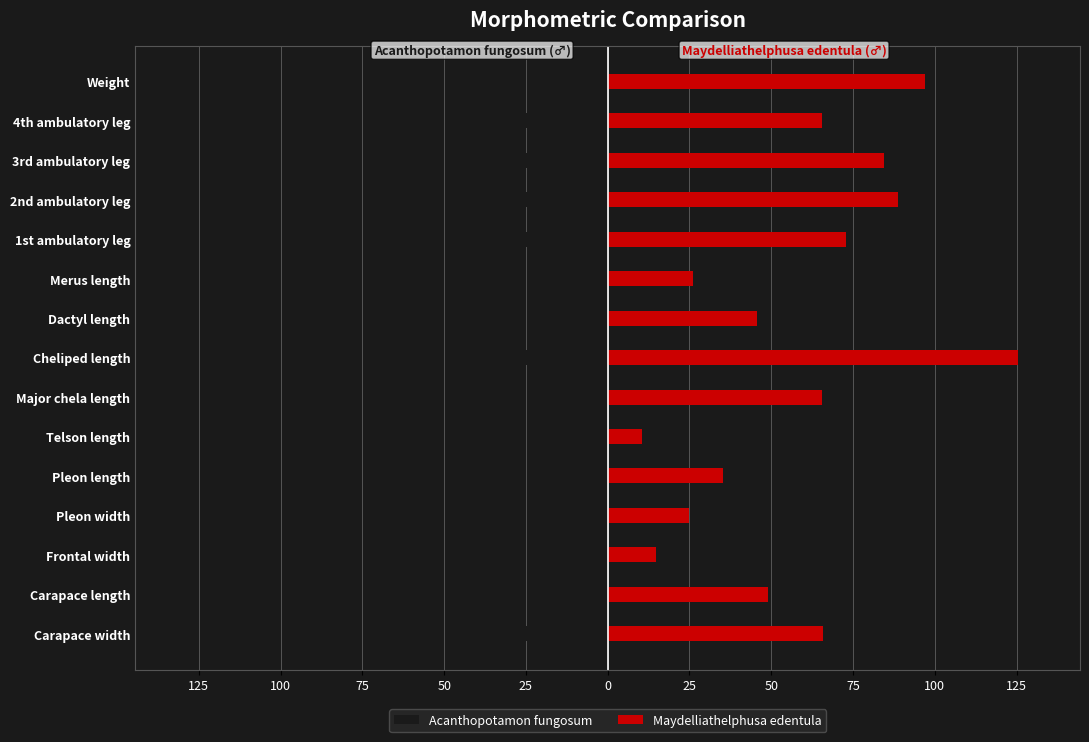

Are the bars grouped side by side (vs. stacked)?

Yes